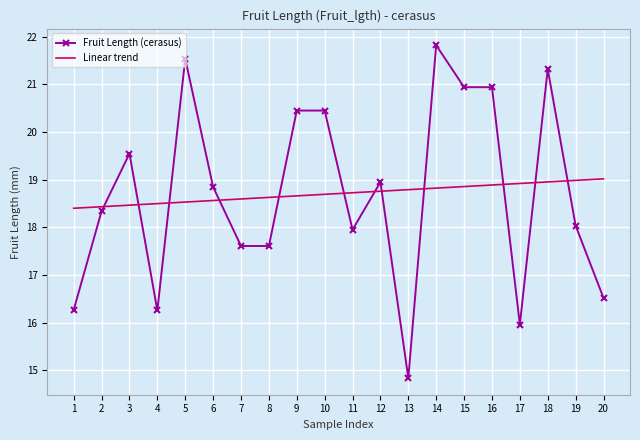

Rank the series at 7 from highest to lowest value.

Linear trend, Fruit Length (cerasus)